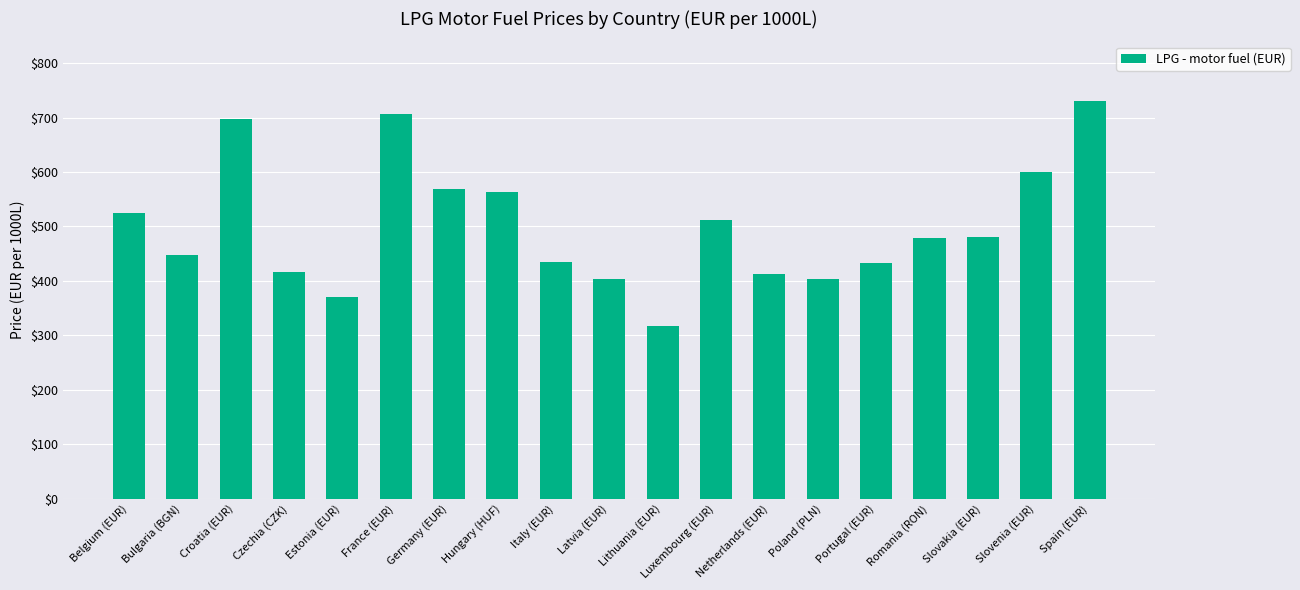

What is the approximate value at Belgium (EUR)?

524.0